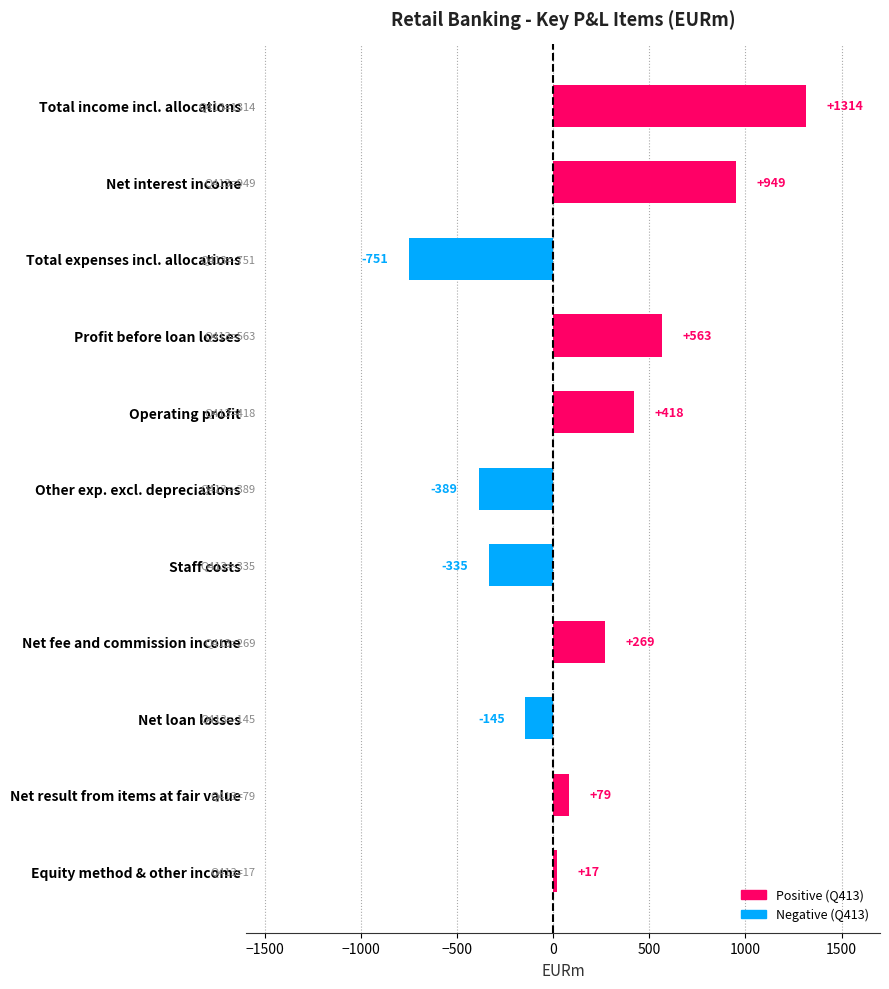

How many series are shown in this chart?

1